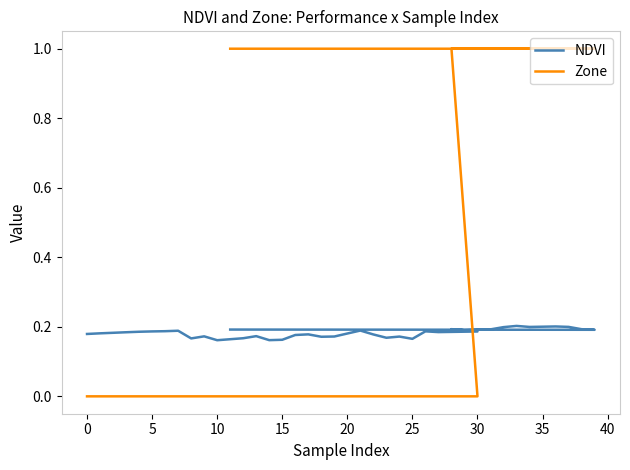

How many NDVI values are between 0 and 1?

40